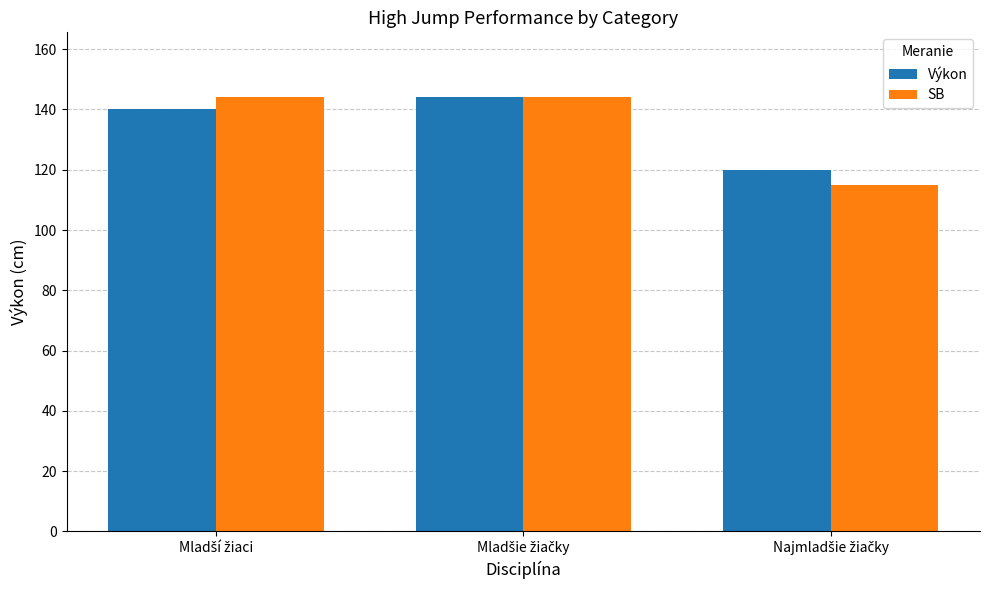

Reading left to right, extract all data points from this chart.

Výkon: 140	144	120
SB: 144	144	115